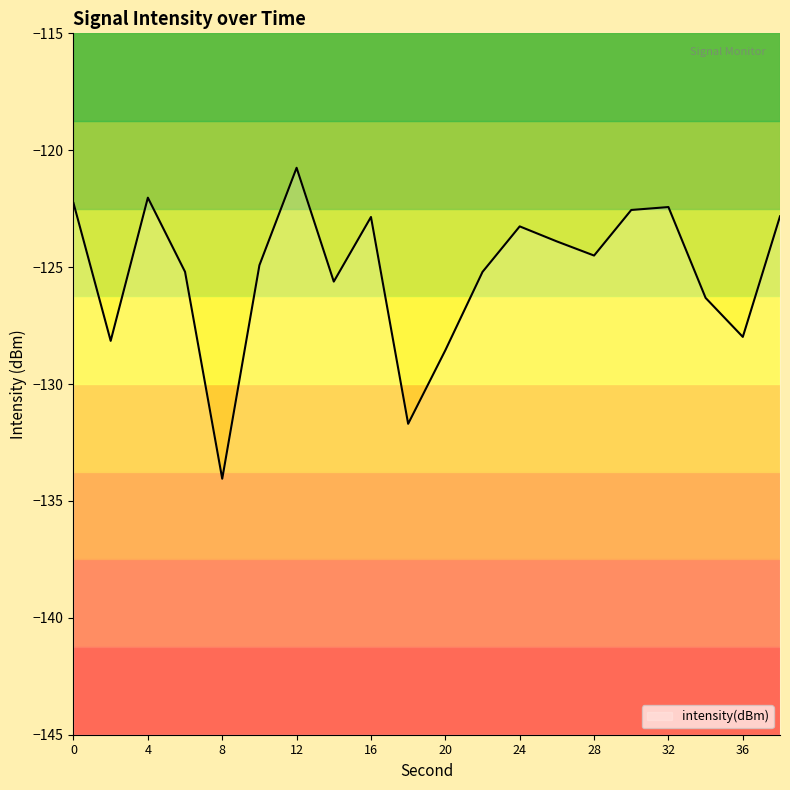

What is the approximate value at 18?

-131.7